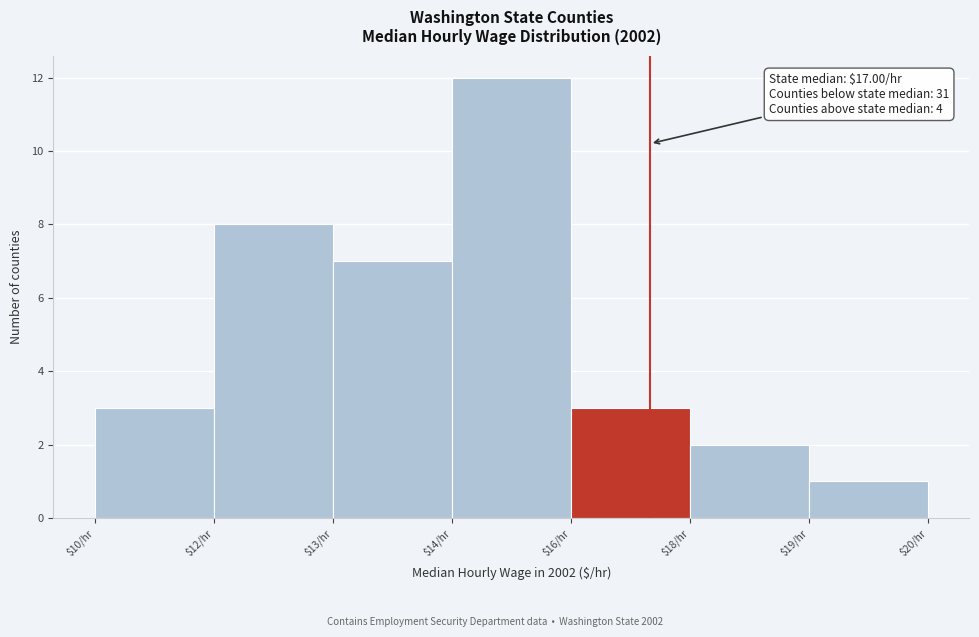

Reading right to left, extract all data points from this chart.

1	2	3	12	7	8	3